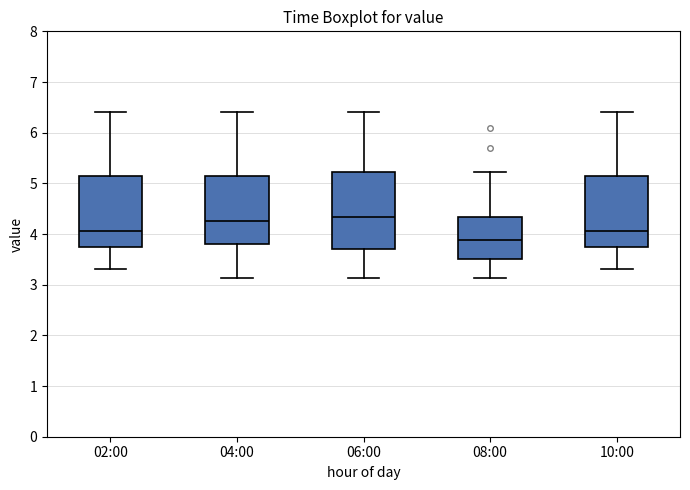

Reading left to right, read every box against the y-axis: the position of its median line, the range the box covers, and the ends of its whiskers. The values are not printed on the chart, so give them approximately, as read against the axis.

02:00: median 4.1, box 3.7 to 5.1, whiskers 3.3 to 6.4
04:00: median 4.3, box 3.8 to 5.1, whiskers 3.1 to 6.4
06:00: median 4.3, box 3.7 to 5.2, whiskers 3.1 to 6.4
08:00: median 3.9, box 3.5 to 4.3, whiskers 3.1 to 5.2
10:00: median 4.1, box 3.7 to 5.1, whiskers 3.3 to 6.4